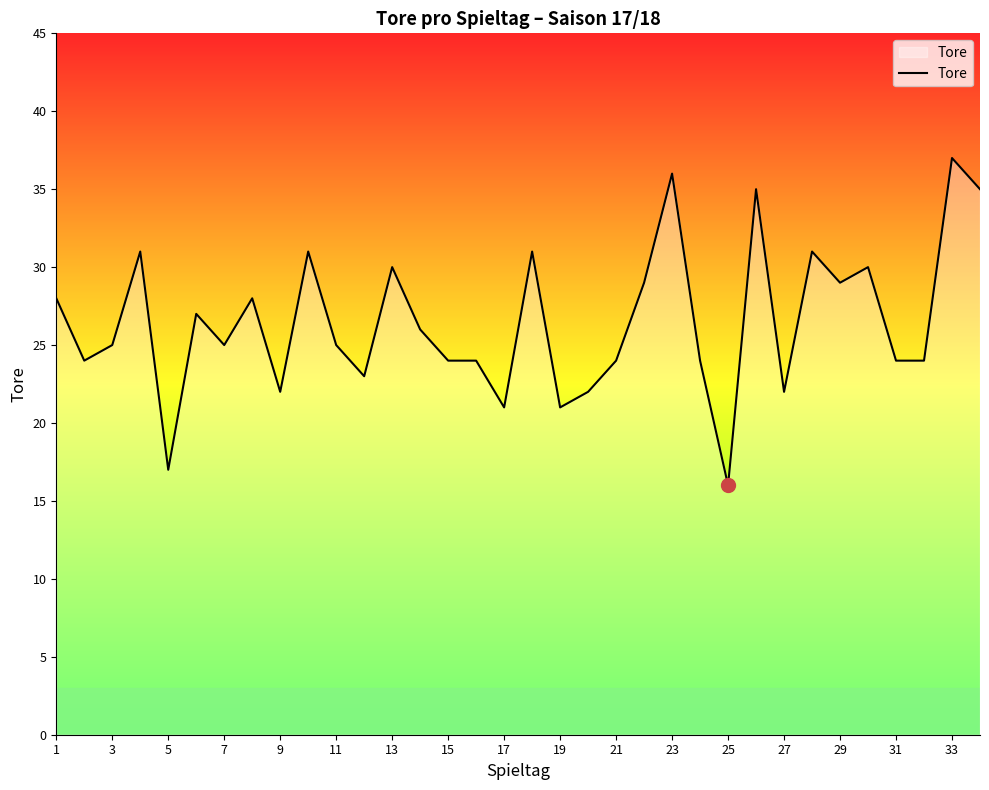

What is the maximum value shown in the chart?

37